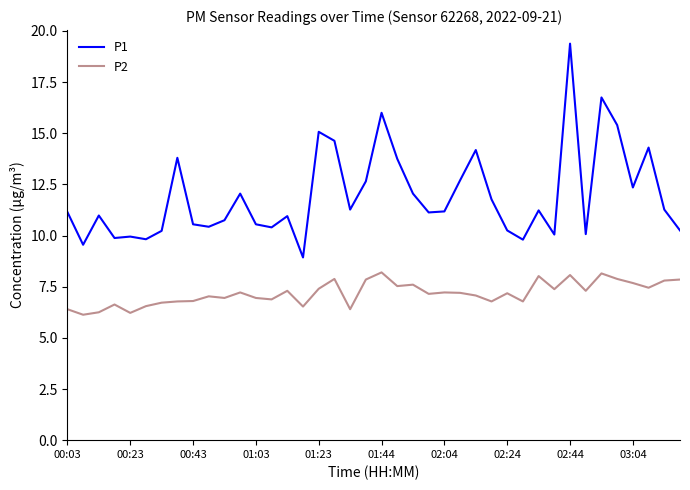

True or false: P1 and P2 intersect in this chart.

False